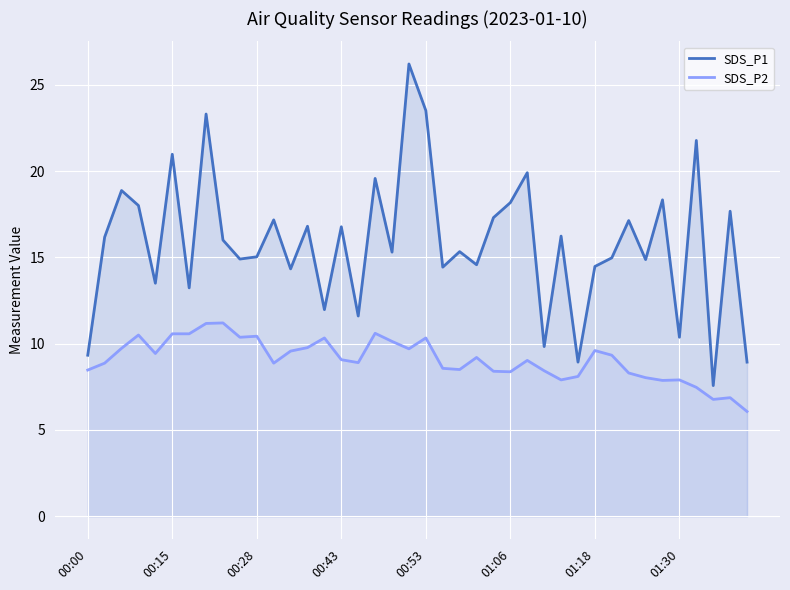

How many data points in SDS_P1 are less than 16?

20